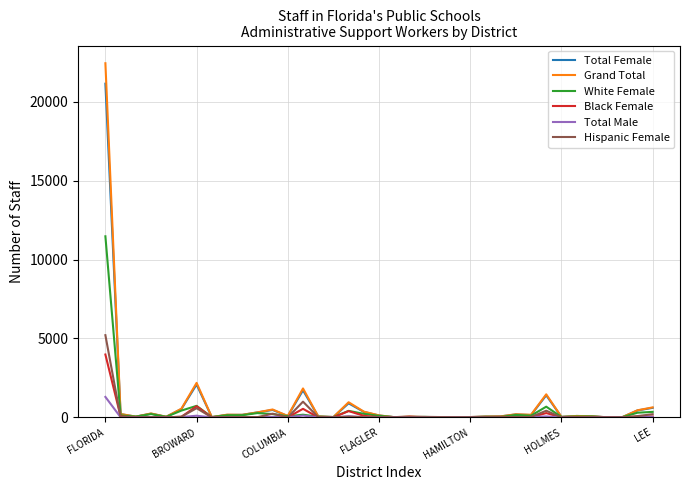

List the series in order of their peak value, highest first.

Grand Total, Total Female, White Female, Hispanic Female, Black Female, Total Male